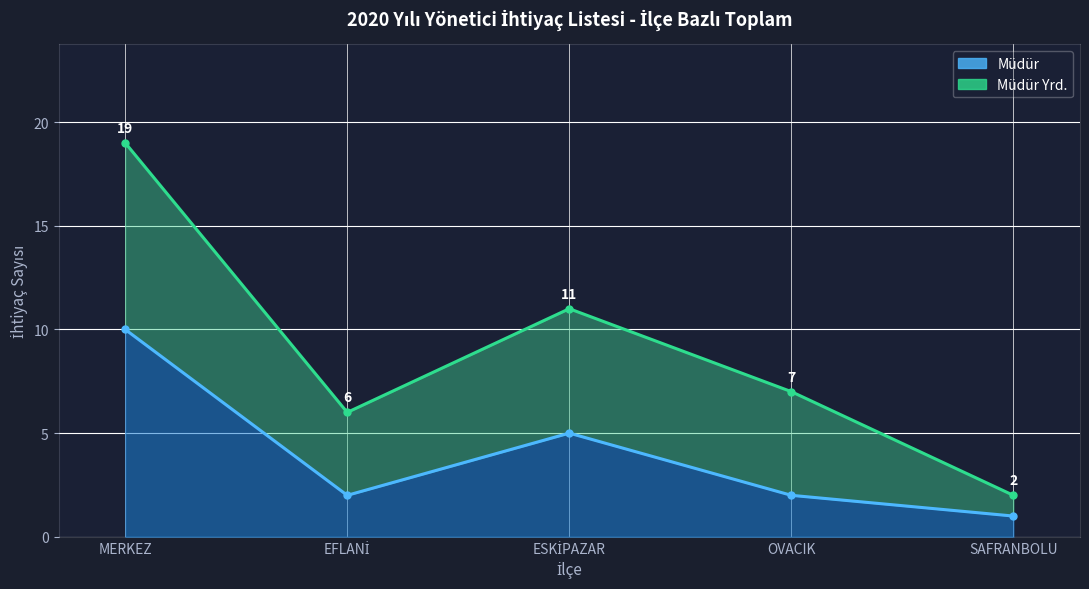

Where is the first local maximum?

ESKİPAZAR